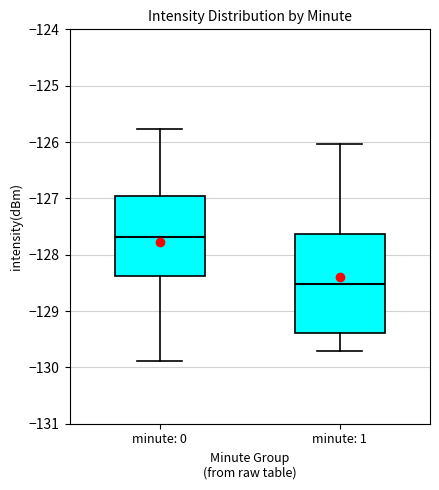

Reading left to right, transcribe this box plot: for each box, give where its median line is, the range the box spans, and where its two whiskers end, as read against the y-axis. The values are not printed on the chart, so give them approximately, as read against the axis.

minute: 0: median -127.7, box -128.4 to -127.0, whiskers -129.9 to -125.8
minute: 1: median -128.5, box -129.4 to -127.6, whiskers -129.7 to -126.0